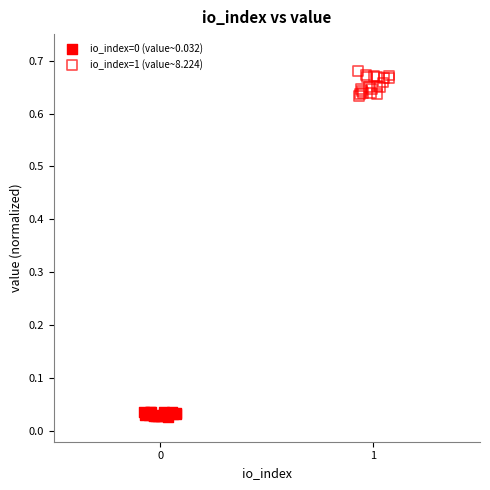

Which series has the widest spread of Y values?

io_index=1 (value~8.224)